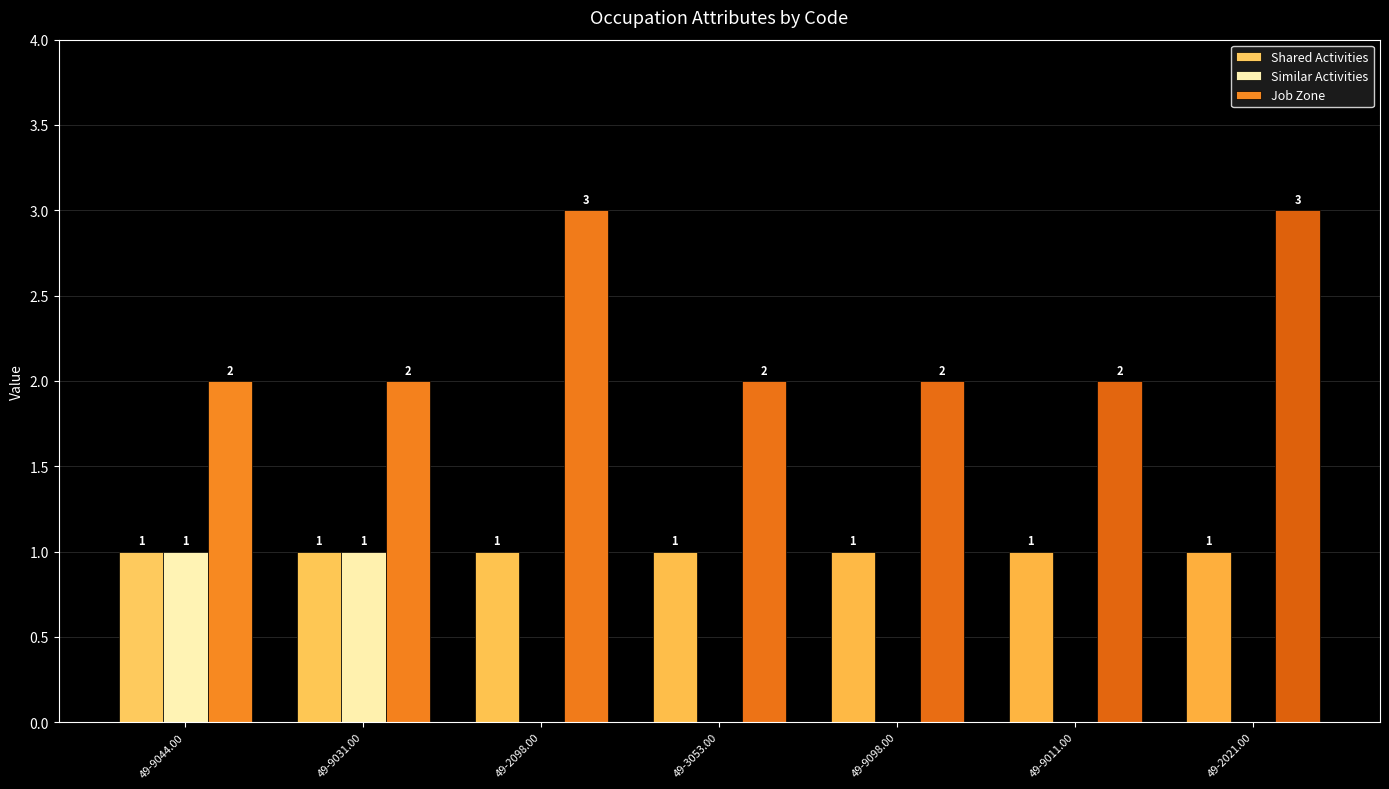

Reading left to right, list all the values displayed in this chart.

Shared Activities: 1	1	1	1	1	1	1
Similar Activities: 1	1	0	0	0	0	0
Job Zone: 2	2	3	2	2	2	3